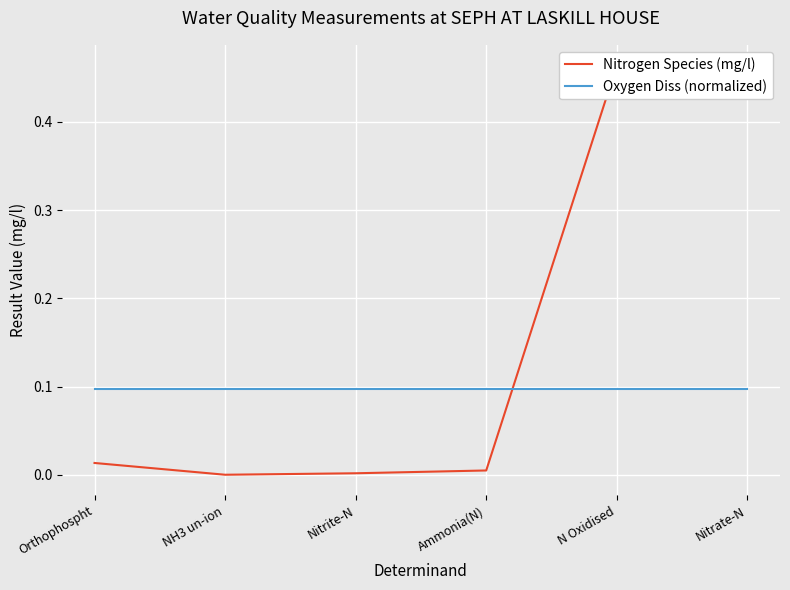

Rank the series by their maximum value, from lowest to highest.

Oxygen Diss (normalized), Nitrogen Species (mg/l)